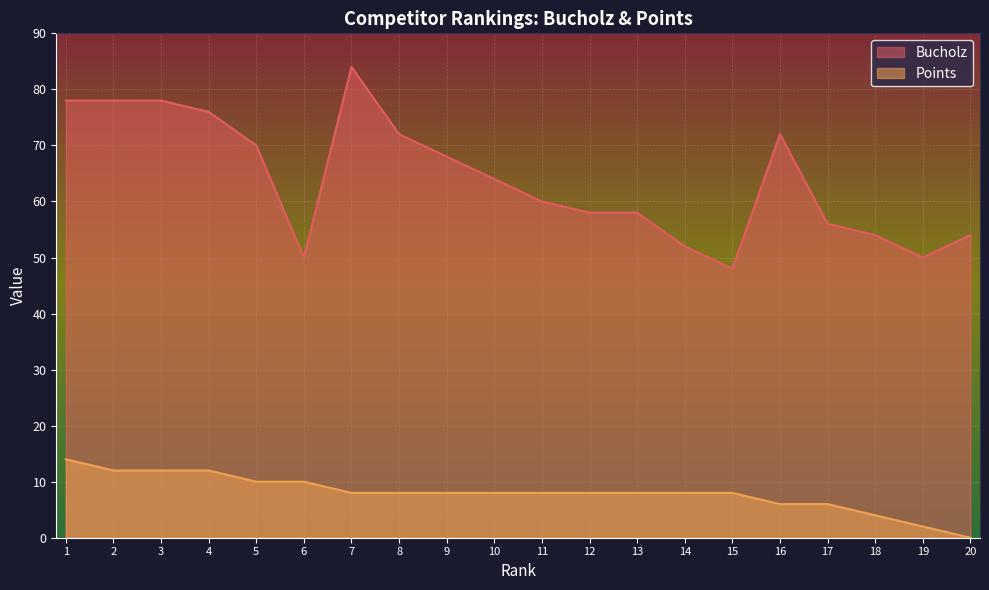

In Bucholz, how many points are lower than both neighbors (excluding endpoints)?

3